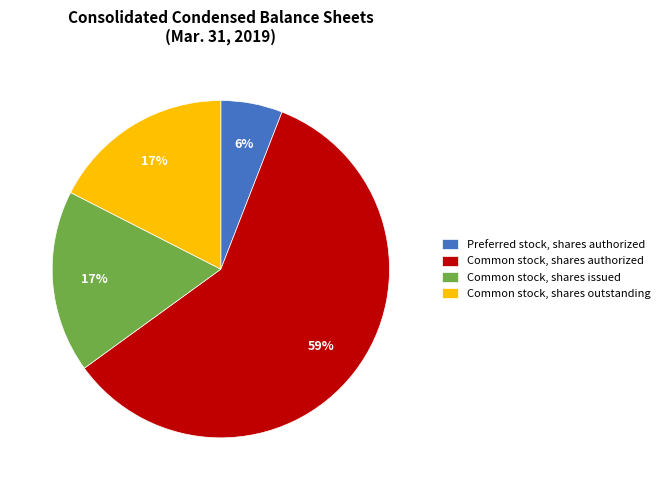

The Common stock, shares issued slice represents 17% of the pie. True or false?

True